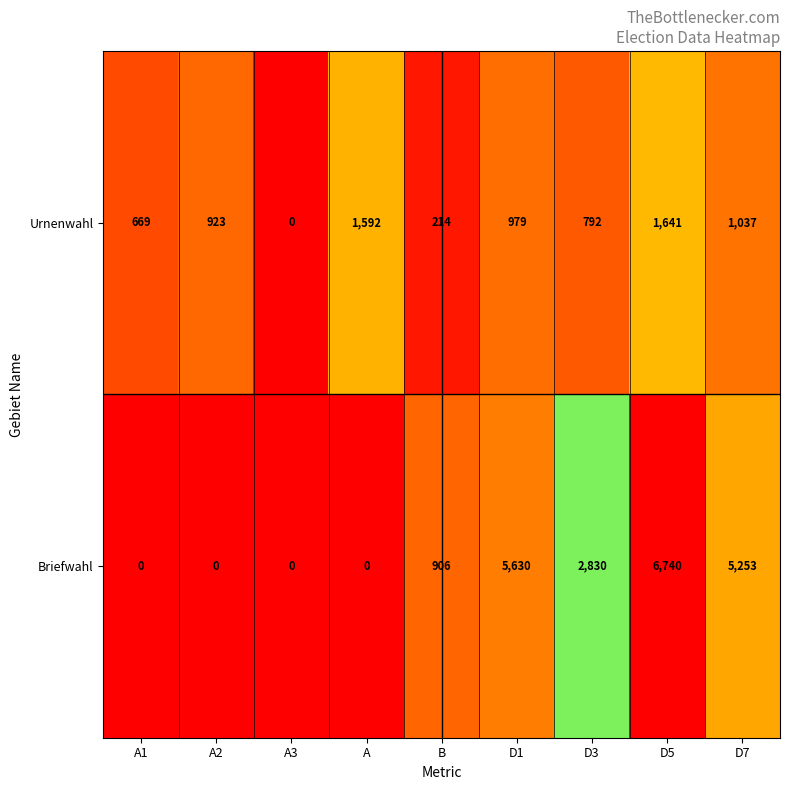

Which category has the highest value across all series?

D5